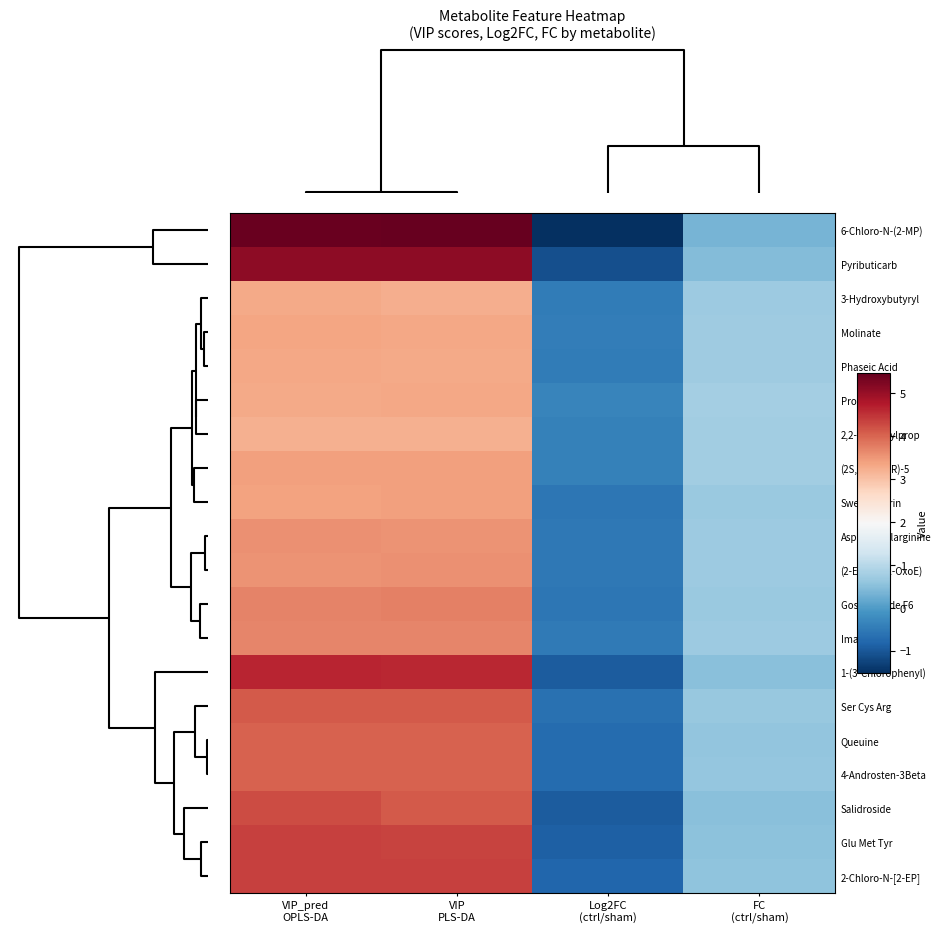

Which series has the largest range (max minus min)?

6-Chloro-N-(2-MP)